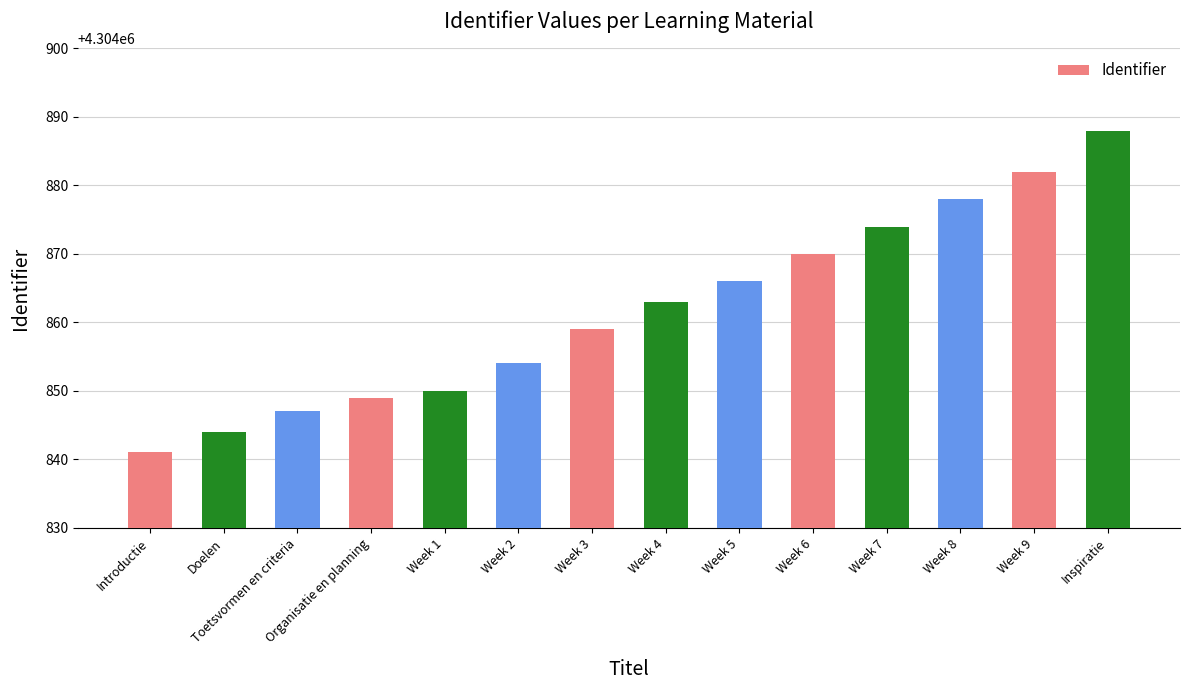

List the labels in order of value, smallest first.

Introductie, Doelen, Toetsvormen en criteria, Organisatie en planning, Week 1, Week 2, Week 3, Week 4, Week 5, Week 6, Week 7, Week 8, Week 9, Inspiratie